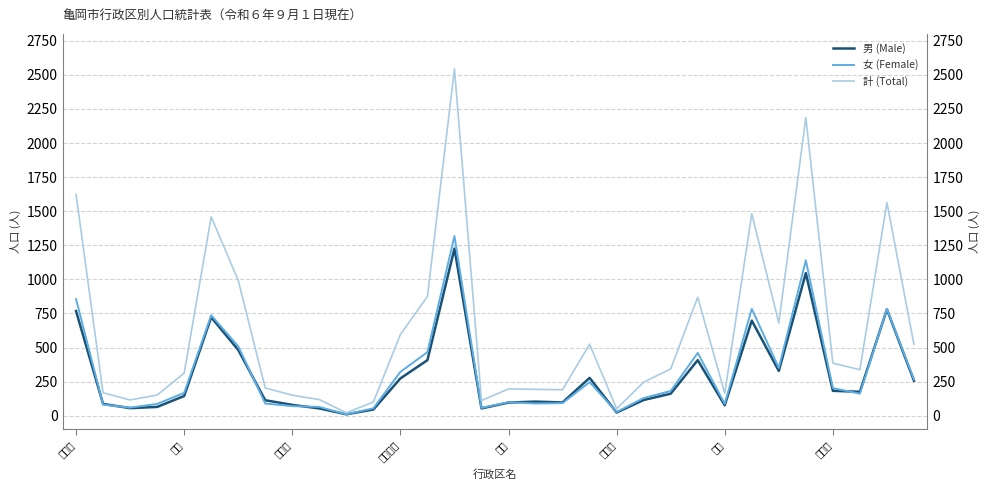

What is the spread (max minus min) of values at 常盤町?

114